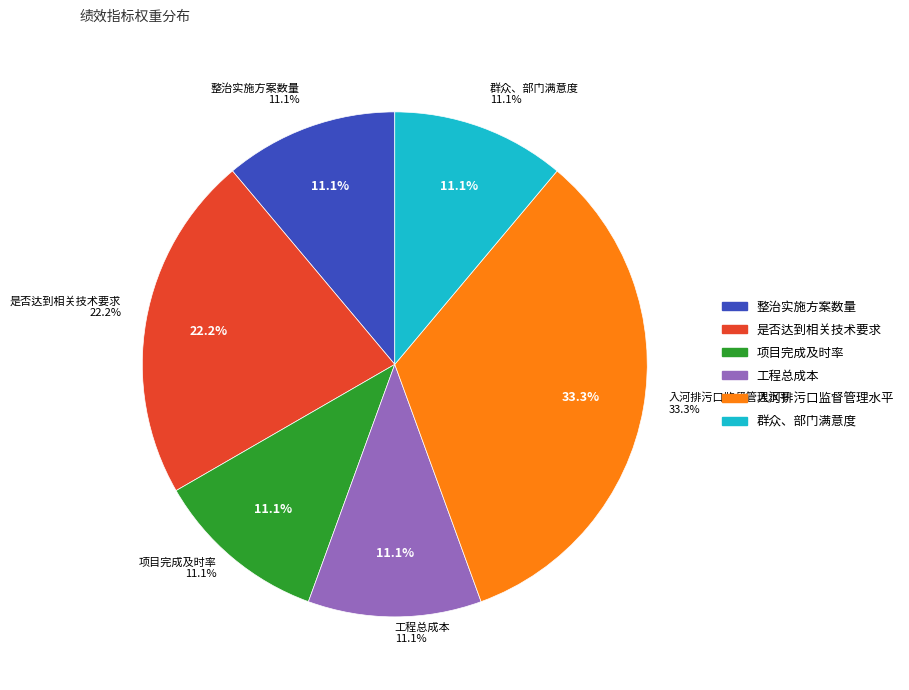

What percentage is the 是否达到相关技术要求 slice, to the nearest percent?

22%